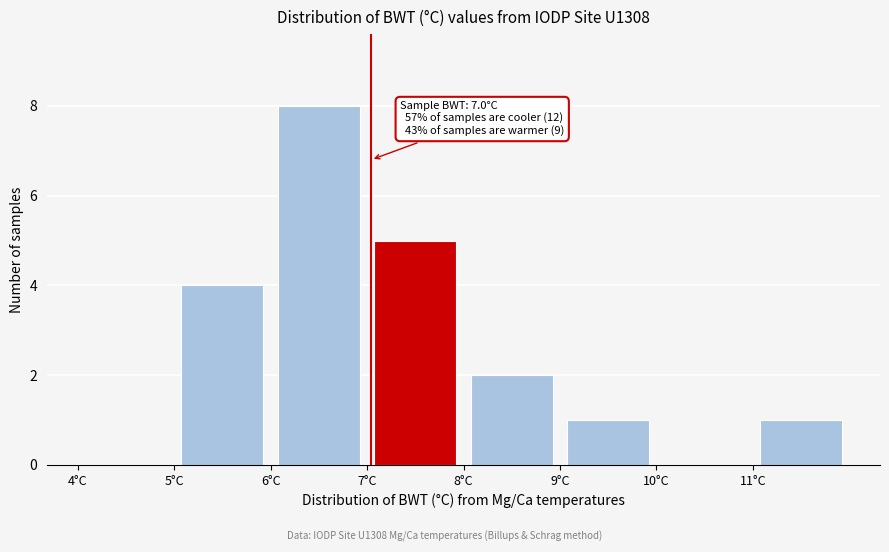

Over which range of the x-axis is the bar tallest?

6 to 7